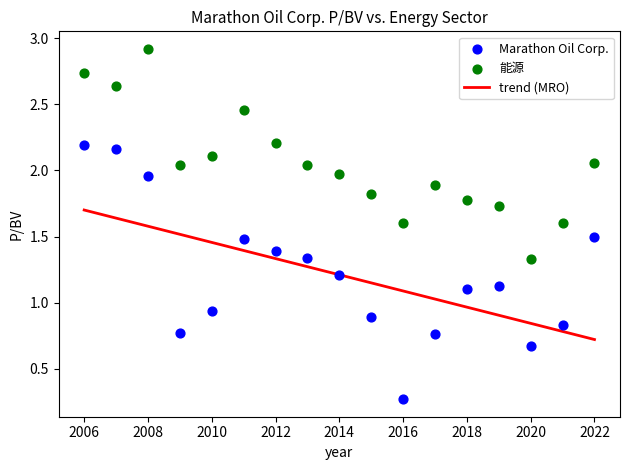

Which series reaches the maximum Y coordinate?

能源